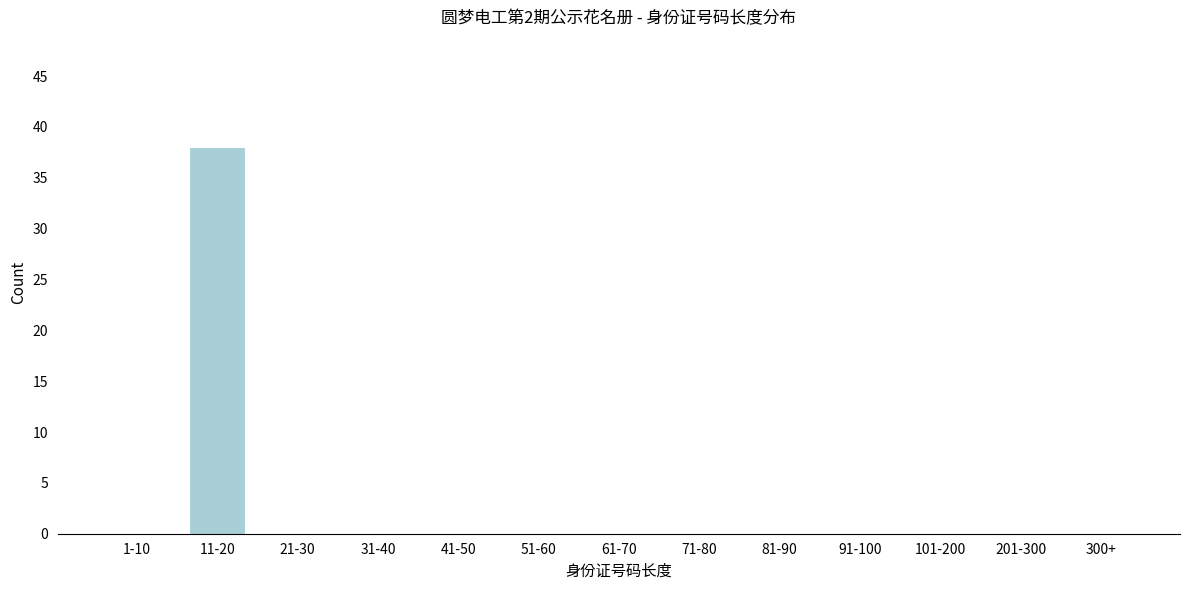

Reading left to right, what are all the values shown in this chart?

1-10=0	11-20=38	21-30=0	31-40=0	41-50=0	51-60=0	61-70=0	71-80=0	81-90=0	91-100=0	101-200=0	201-300=0	300+=0